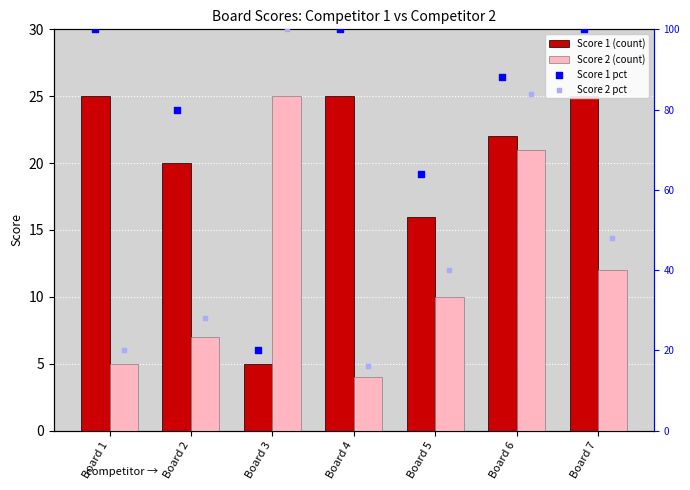

What is the total value across all series at Board 3?

150.0